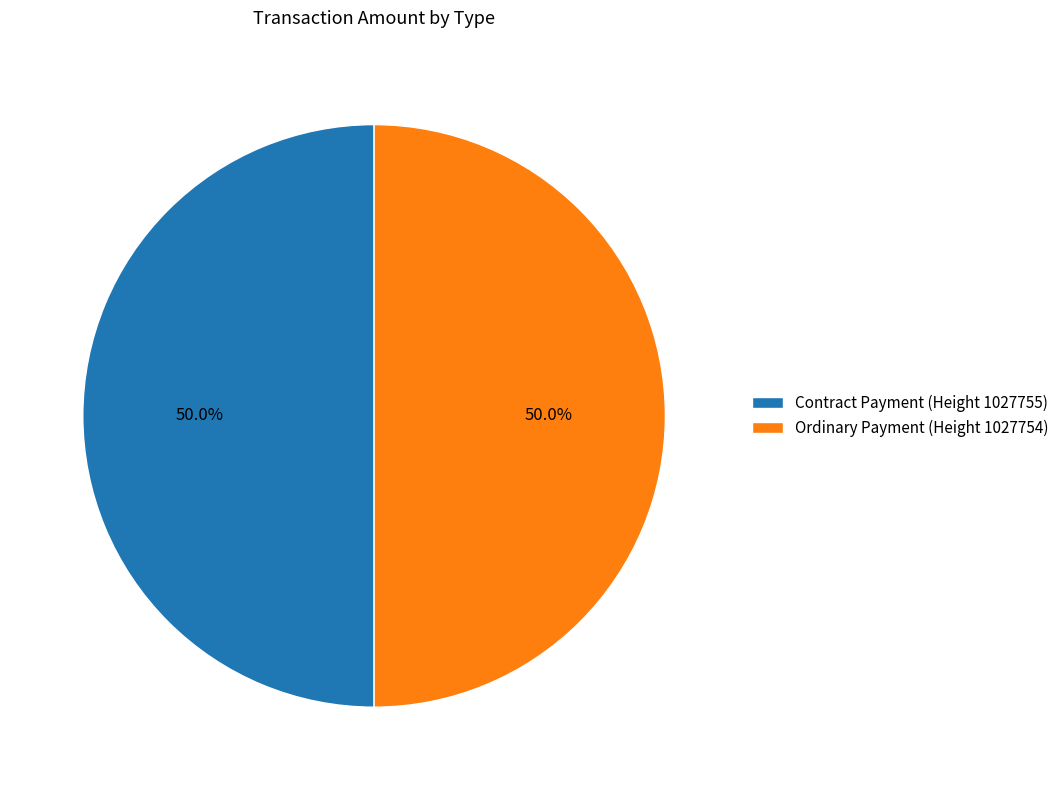

What percentage do Ordinary Payment (Height 1027754) and Contract Payment (Height 1027755) together represent?

100.0%